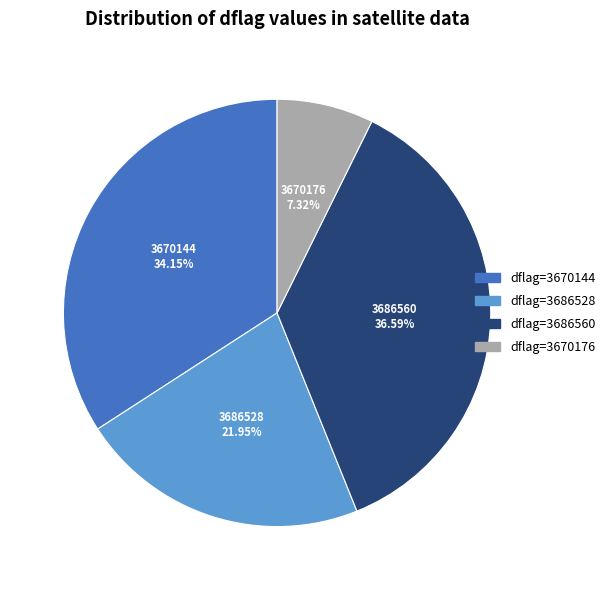

Is there a majority slice in this chart?

No